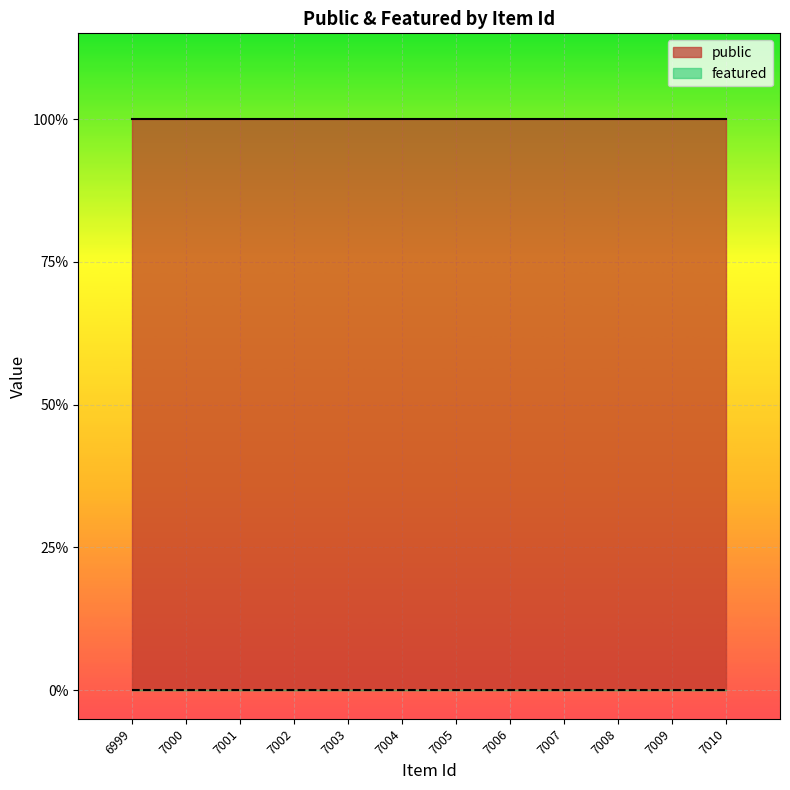

Which label corresponds to the smallest value in the chart?

6999